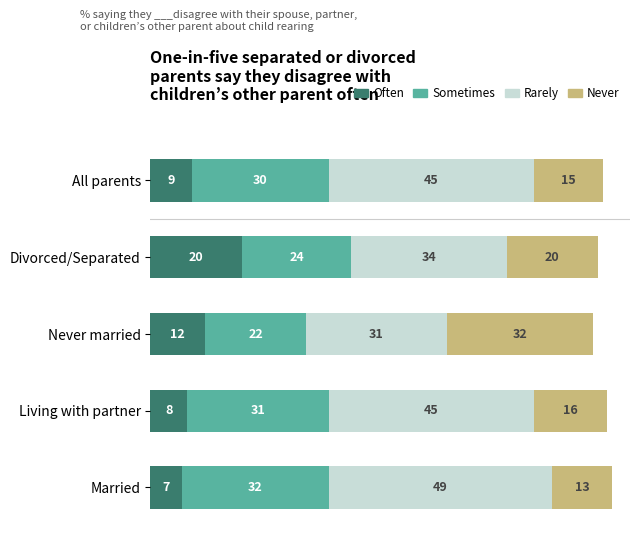

What is the total value across all series at Living with partner?

100